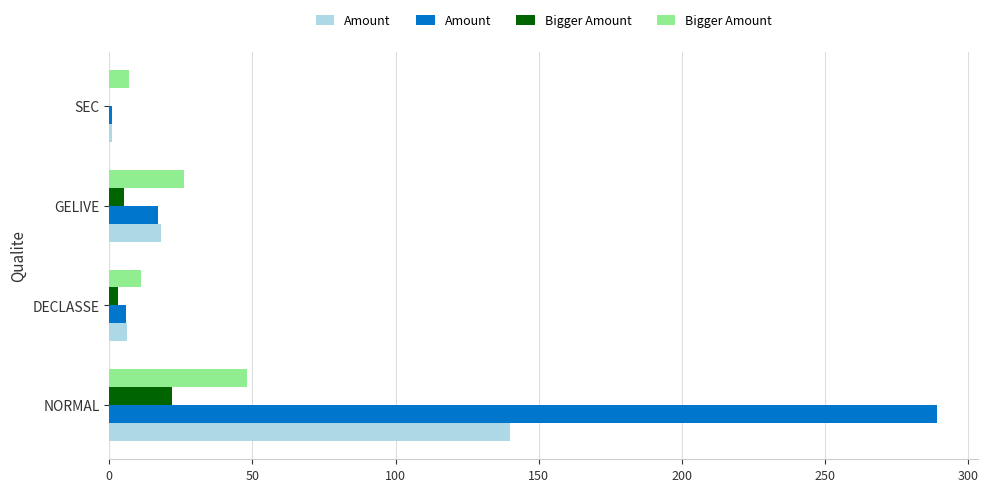

Is it true that Bigger Amount equals 26 at NORMAL?

False